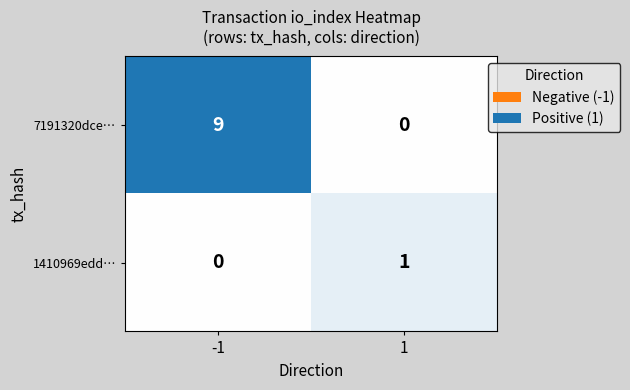

What is the greatest value displayed?

9